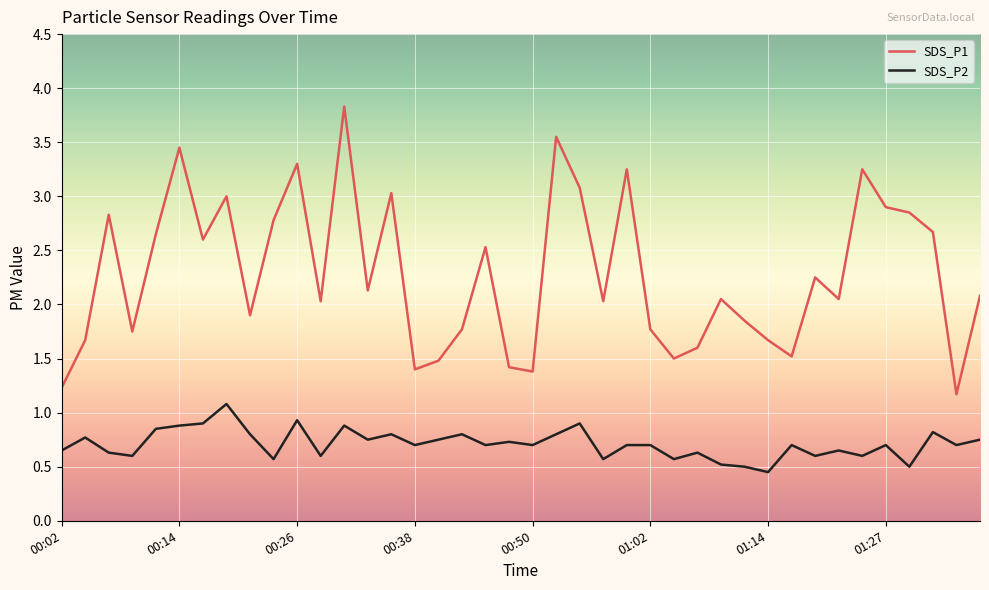

Which series has the largest range (max minus min)?

SDS_P1